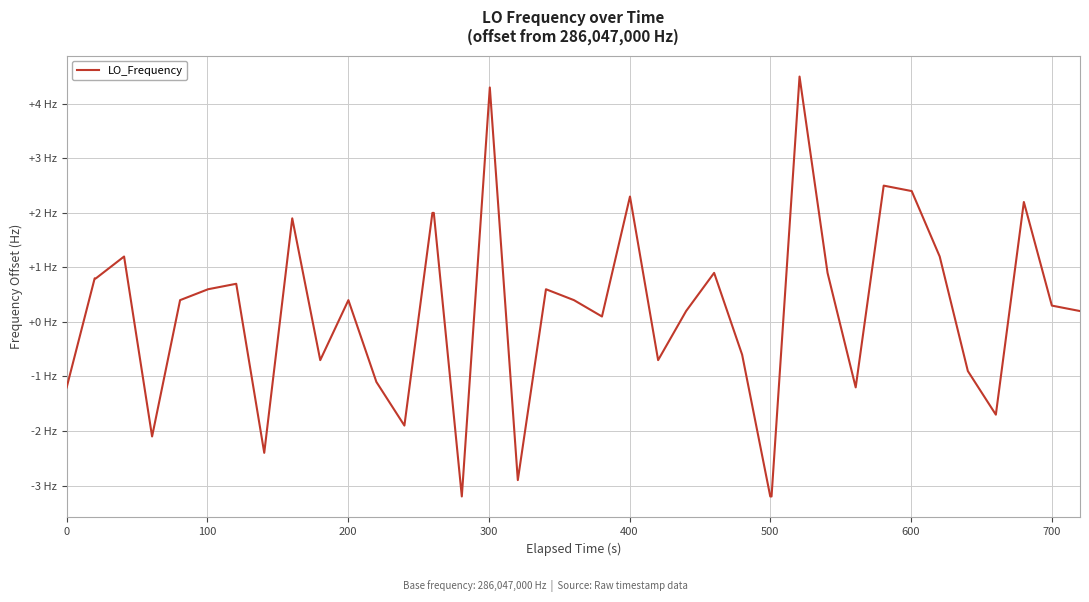

Is this an area chart (filled region under the line)?

No